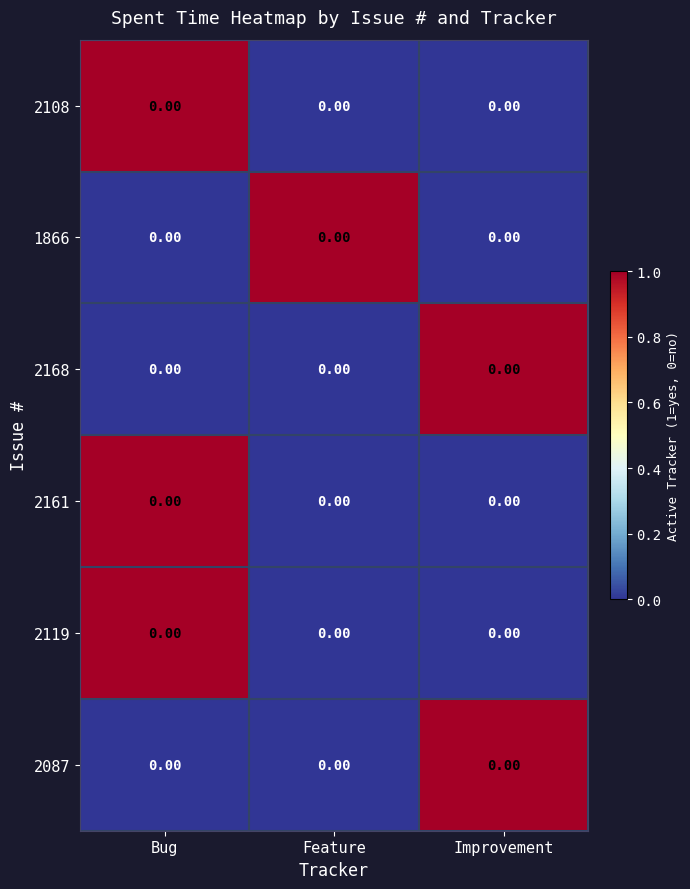

The 2161 series shows 1 at Bug. True or false?

False